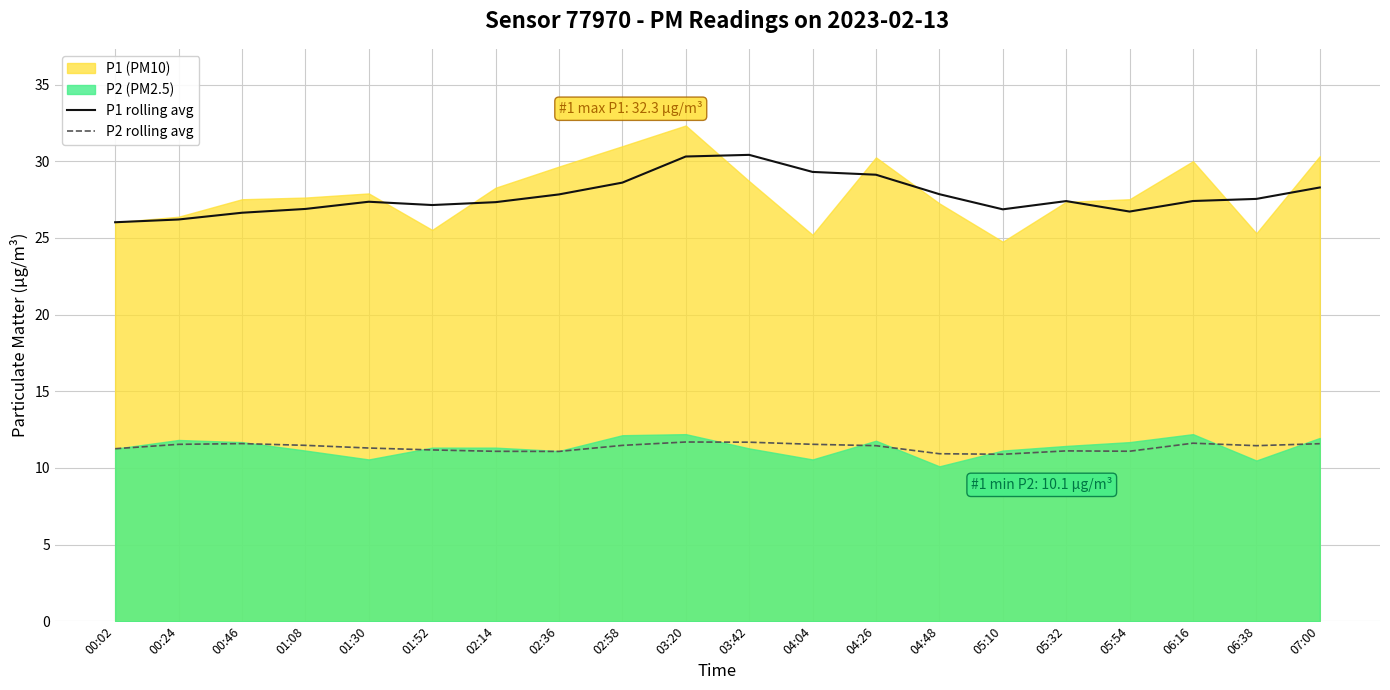

At which category is the sum across all series the highest?

03:42